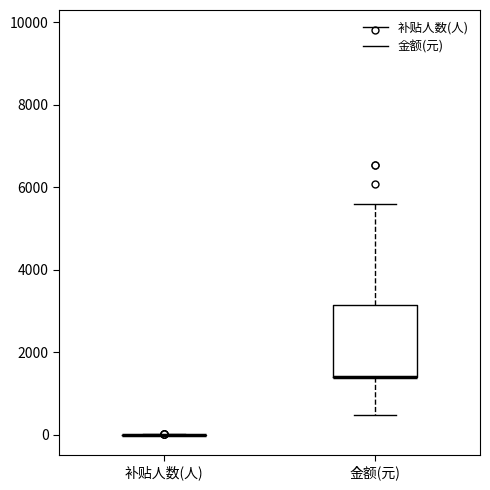

Which box is the tallest, from its lower edge to its upper edge?

金额(元)